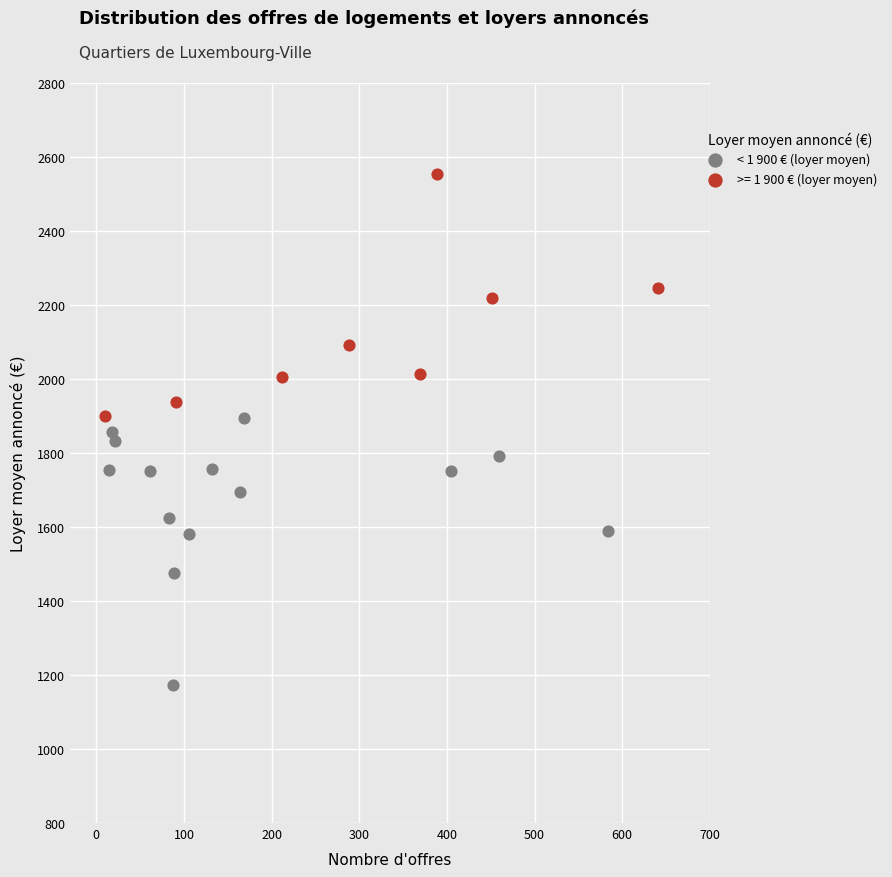

Which series reaches the minimum Y coordinate?

< 1 900 € (loyer moyen)